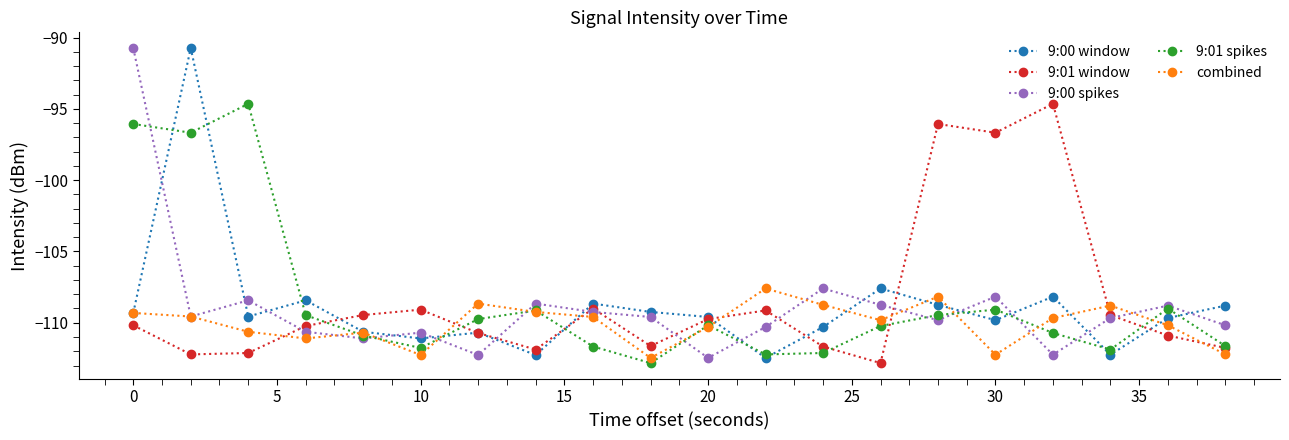

After their last crossing, which series has the higher values: 9:00 window or 9:01 spikes?

9:00 window